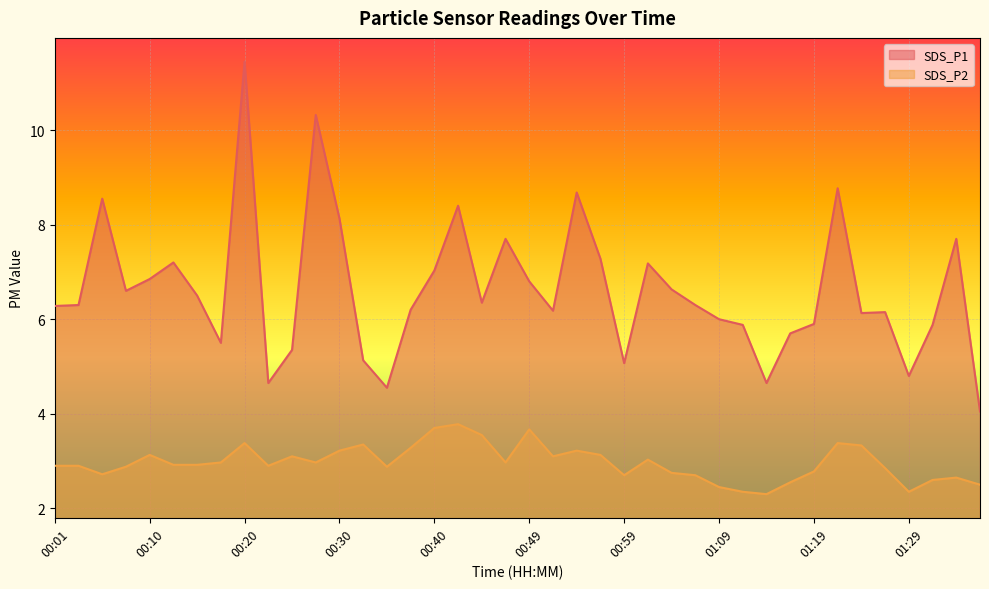

True or false: SDS_P1 and SDS_P2 cross at least once.

False